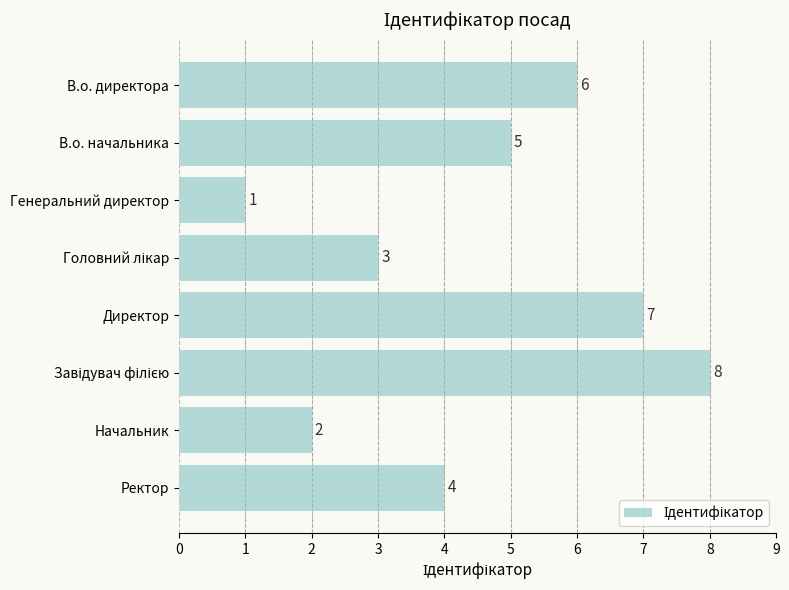

What is the difference between the second highest and minimum values?

6